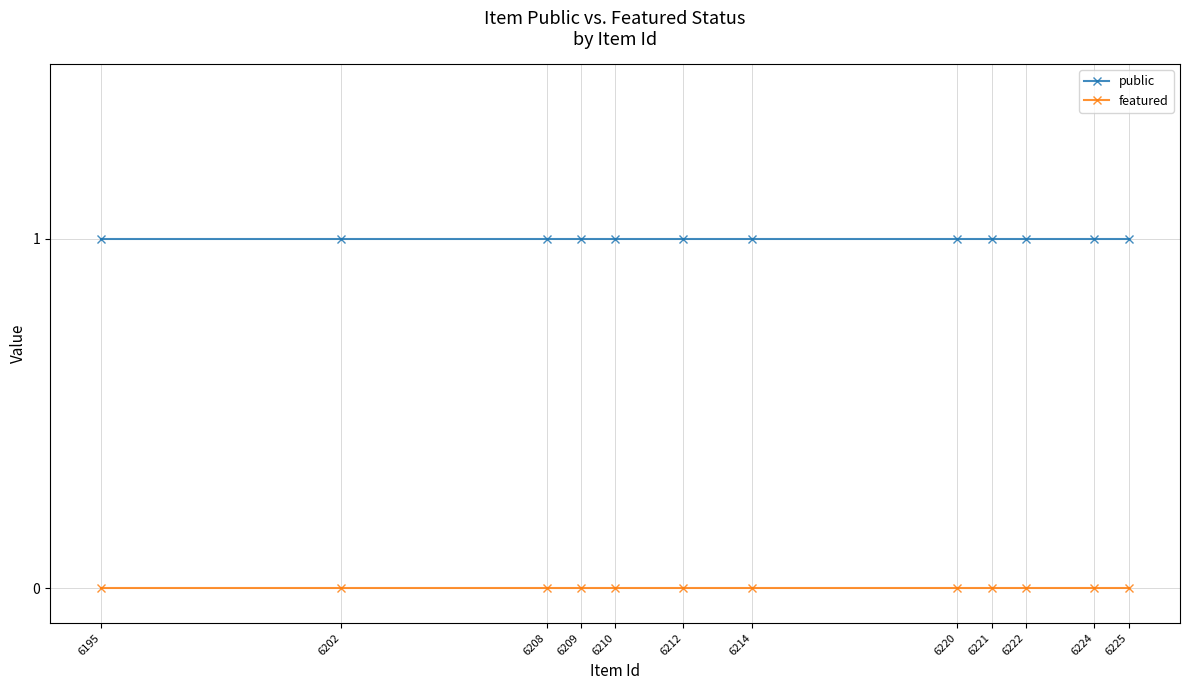

Where is public nearest to the value 1?

6225